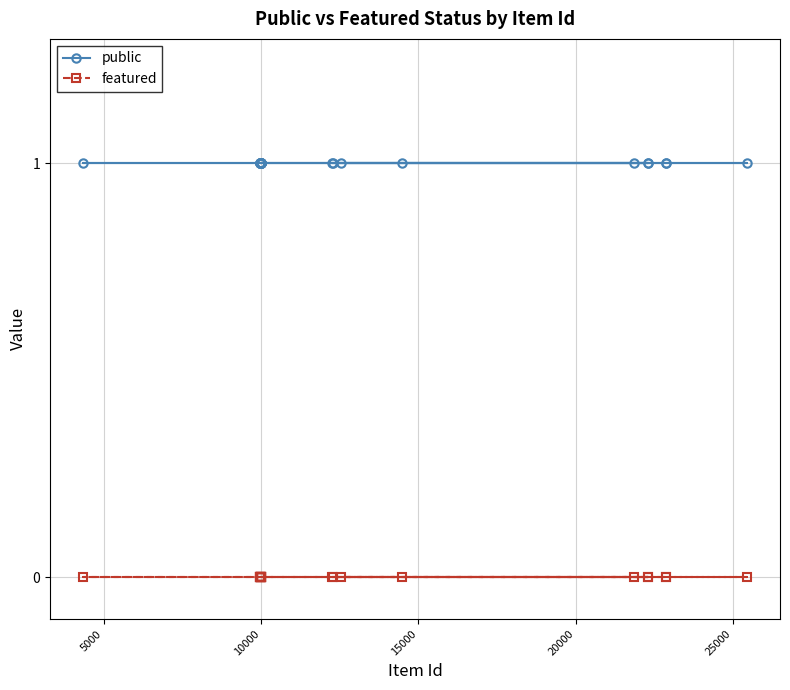

Which series has the largest total across all categories?

public